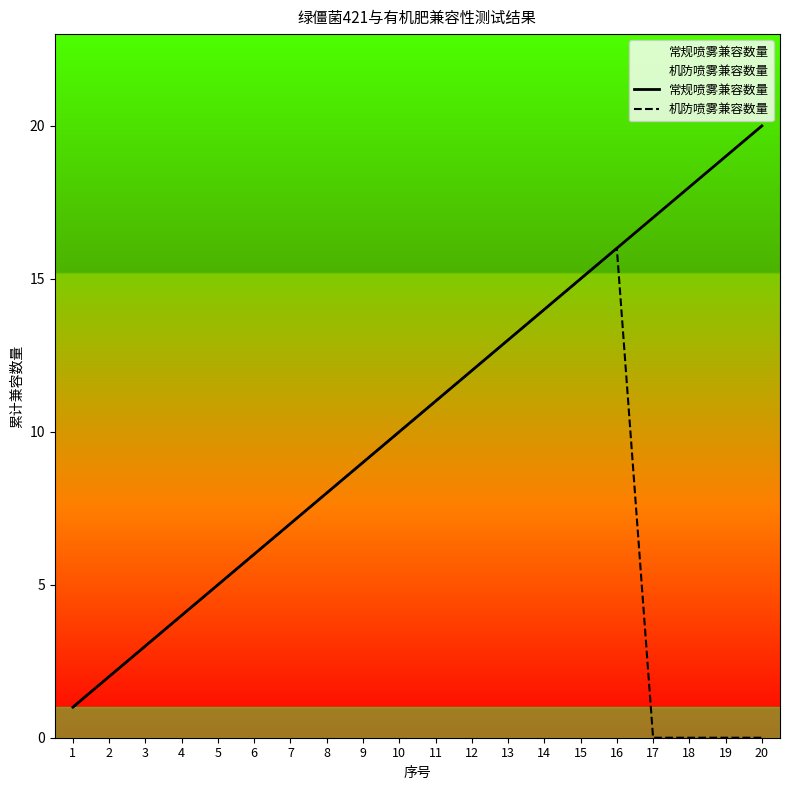

True or false: 机防喷雾兼容数量 and 常规喷雾兼容数量 cross at least once.

False